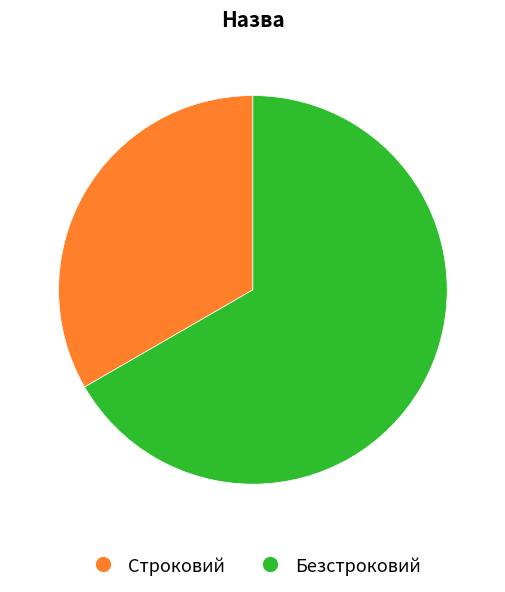

The Безстроковий slice represents 67% of the pie. True or false?

True